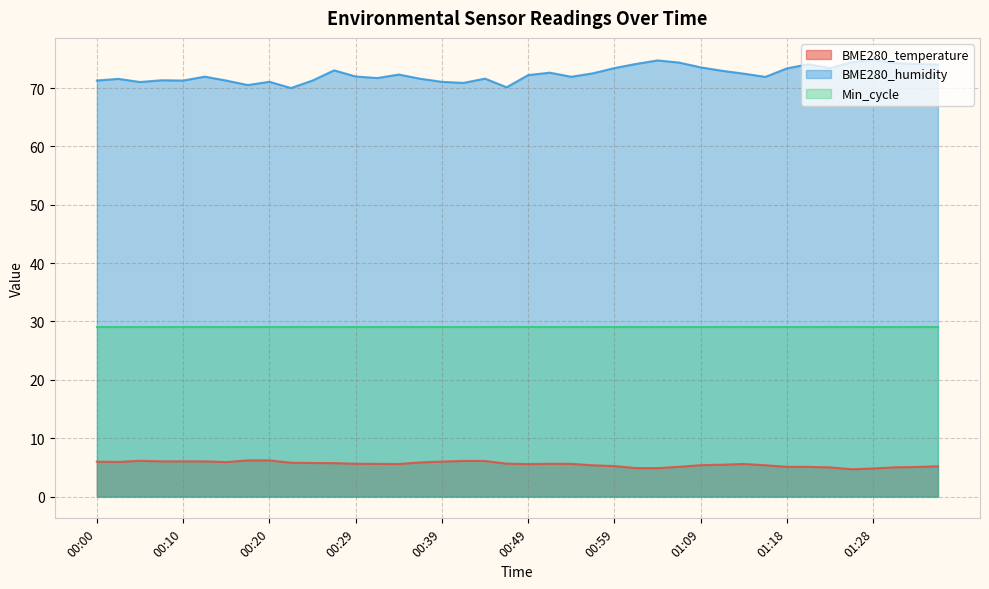

Where does the BME280_humidity series first go above 72?

00:27